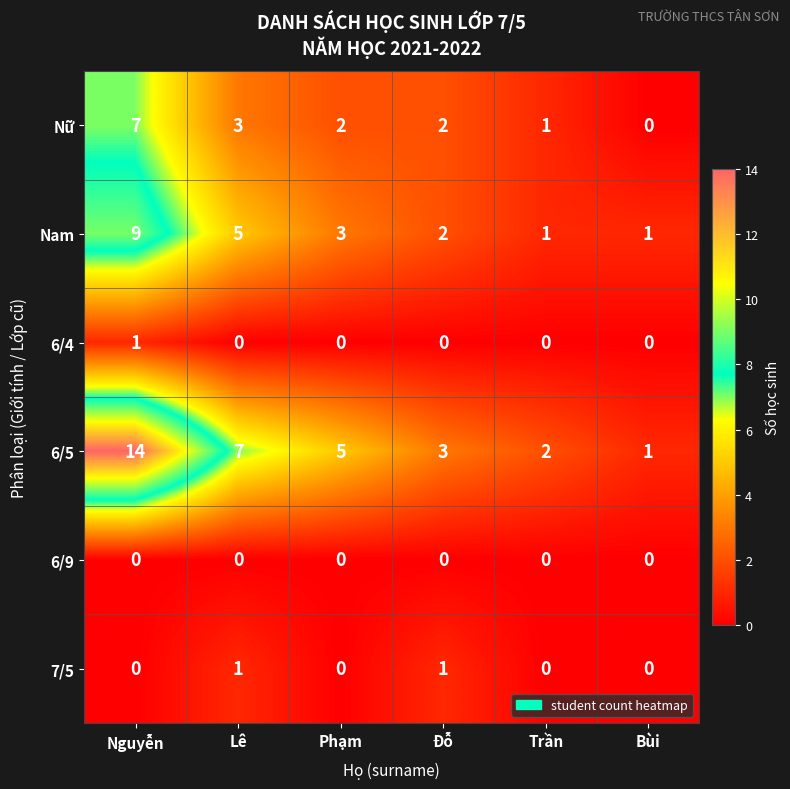

True or false: 6/5 has a value of 2 at Đỗ.

False